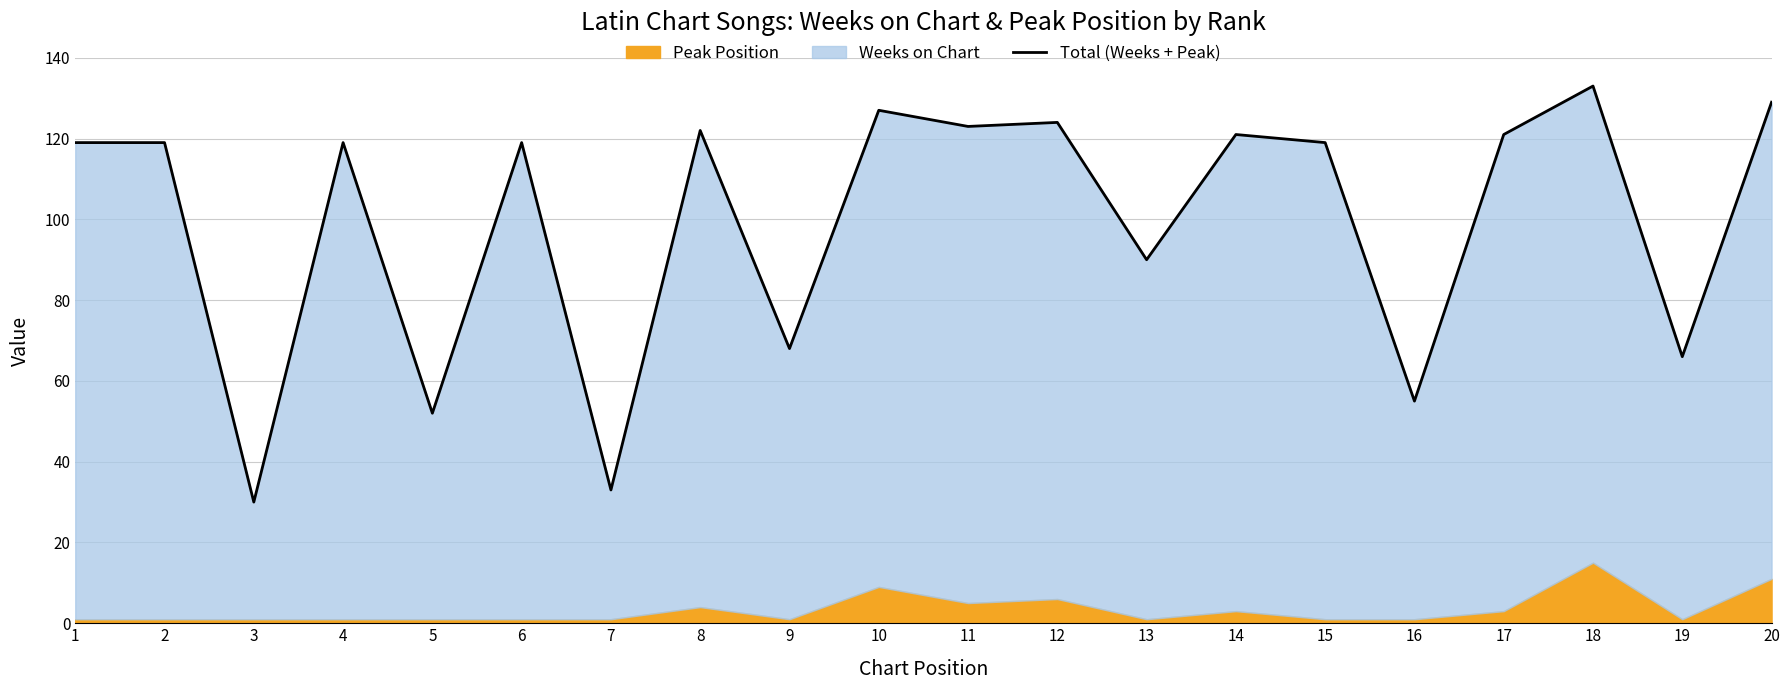

At which category does the chart reach its minimum across all series?

3